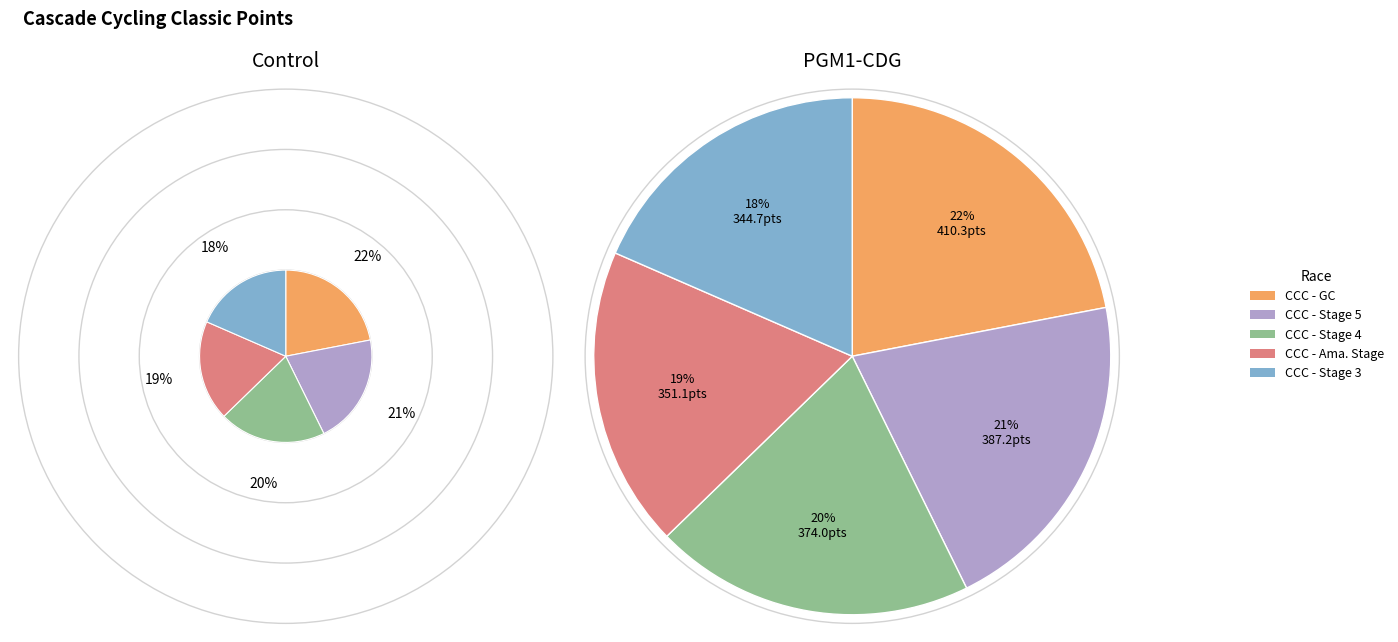

What percentage do Cascade Cycling Classic - Amateur Stage and Cascade Cycling Classic - Stage 3 together represent?

37.3%